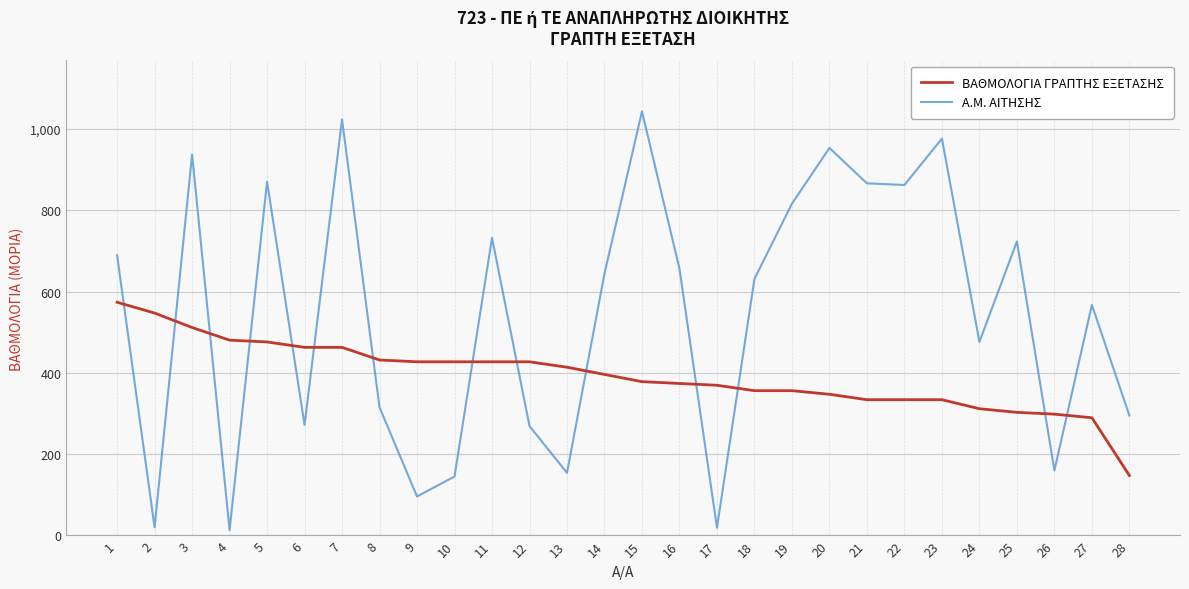

Where is Α.Μ. ΑΙΤΗΣΗΣ nearest to the value 528?

27